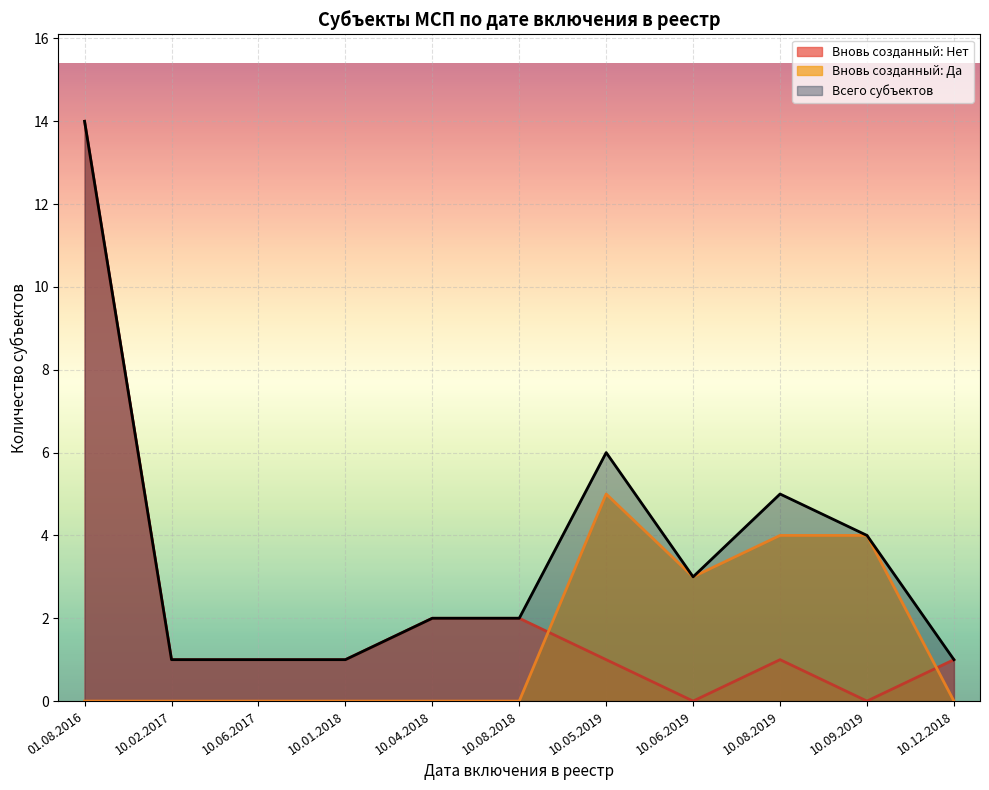

Rank the series by their average value, from lowest to highest.

Вновь созданный: Да, Вновь созданный: Нет, Всего субъектов